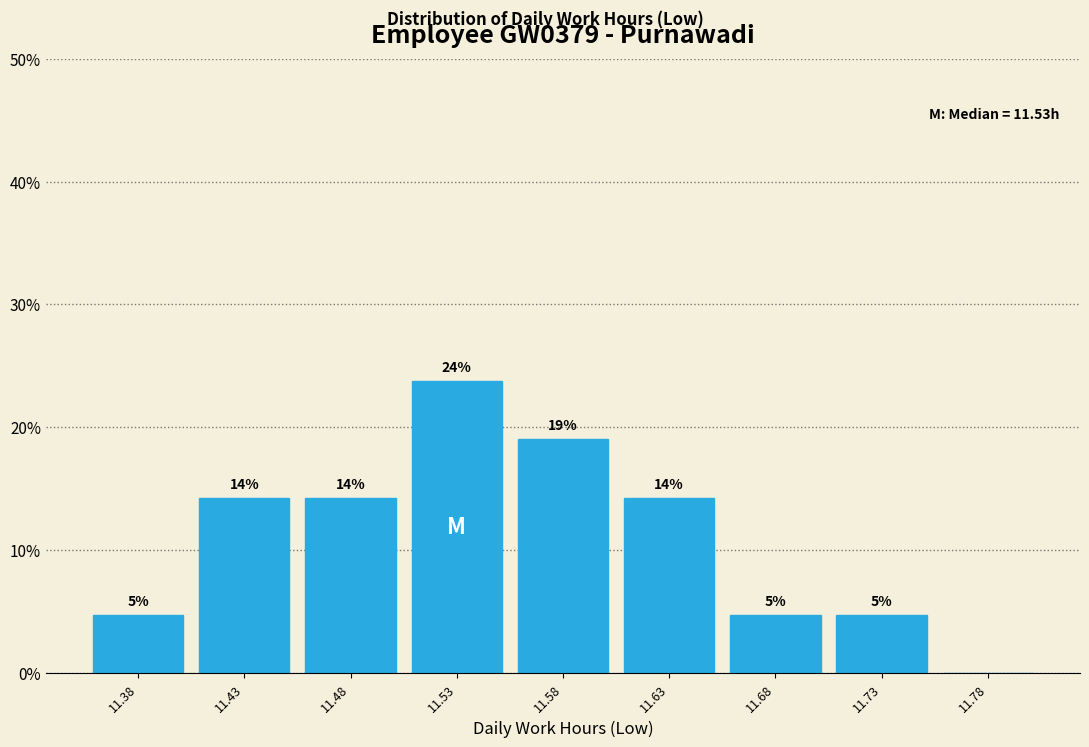

Are the bars horizontal?

No